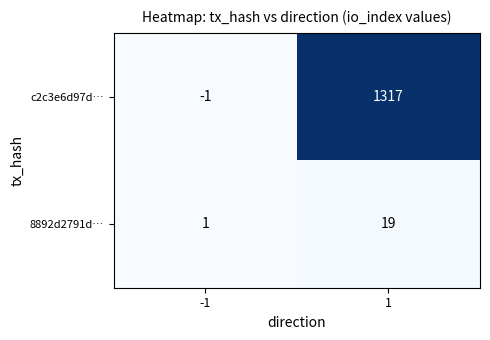

What is the difference between the highest and lowest values at 1?

1298